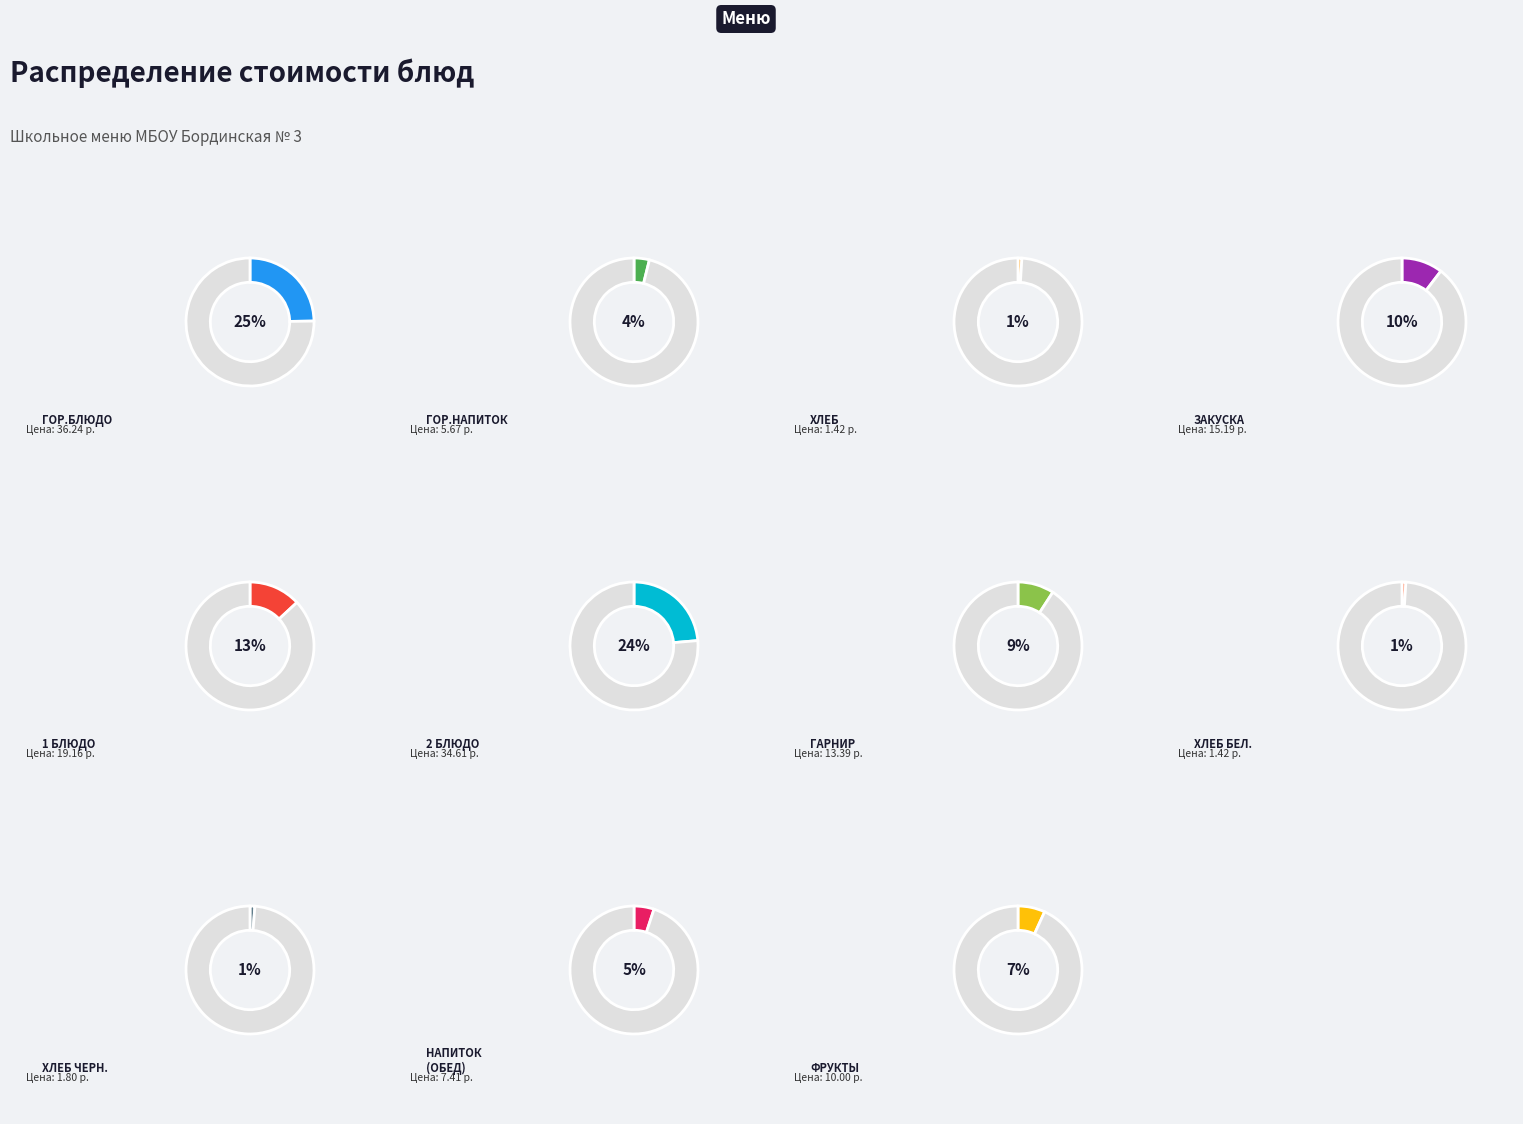

True or false: гор.блюдо accounts for 25% of the total.

True